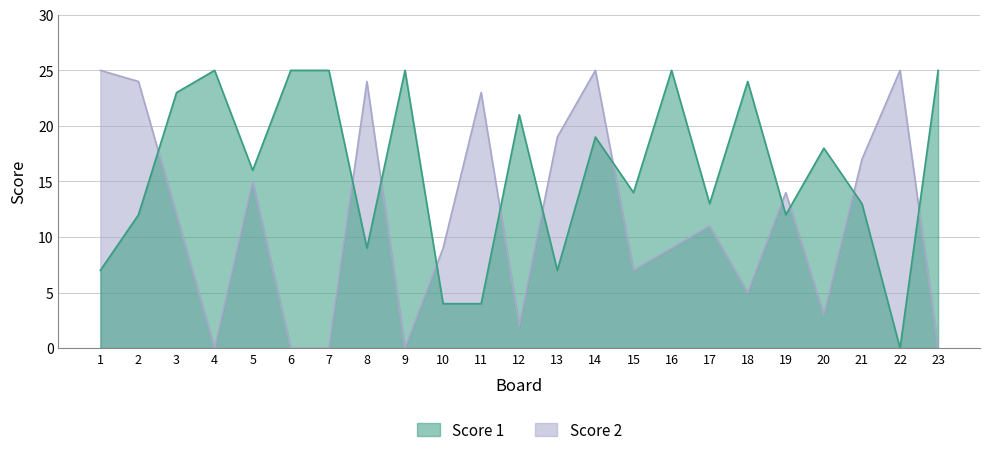

How many interior local peaks does the Score 2 series have?

7